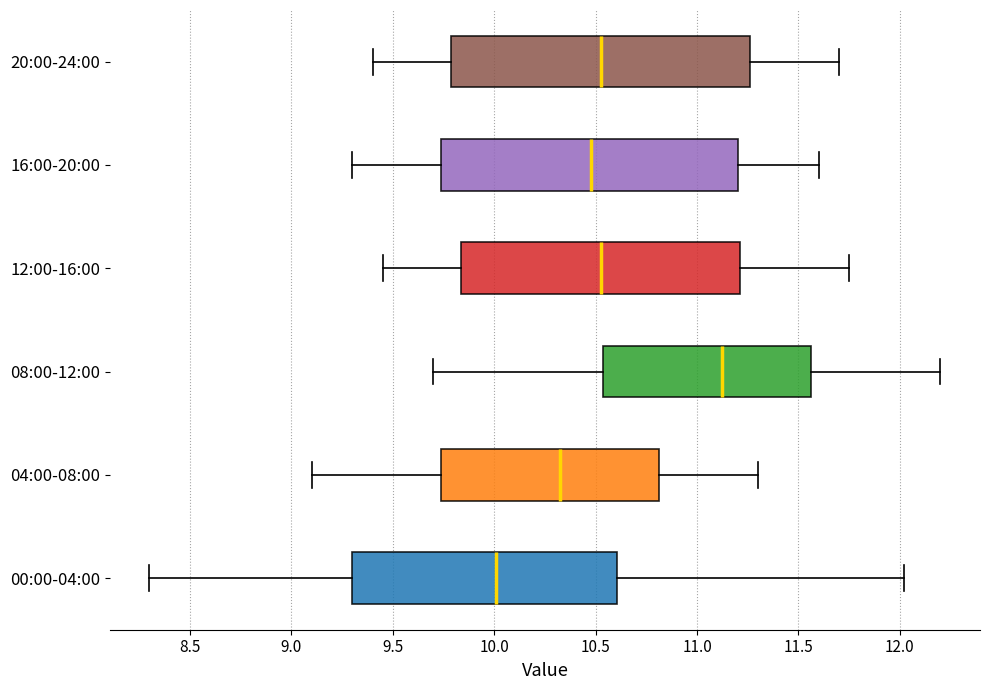

Where does the left whisker of the box for 08:00-12:00 end on the x-axis? The values are not printed on the chart, so give them approximately, as read against the axis.

9.70